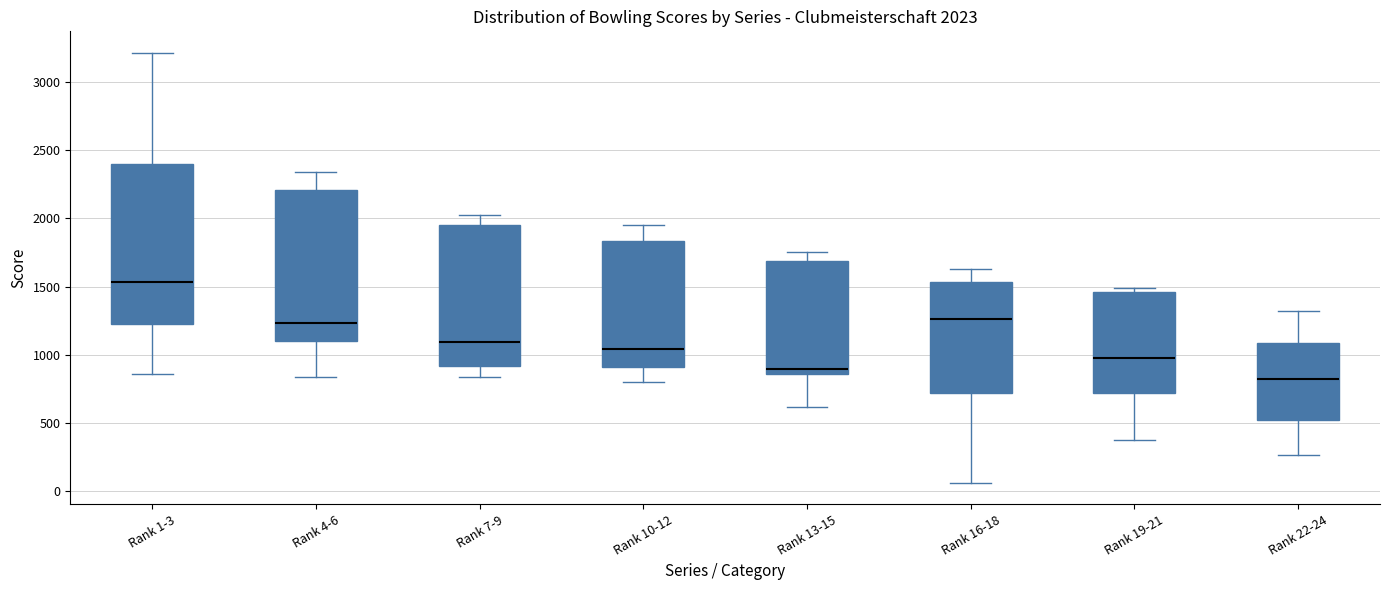

Comparing the boxes themselves (not the whiskers), which one is the tallest?

Rank 1-3